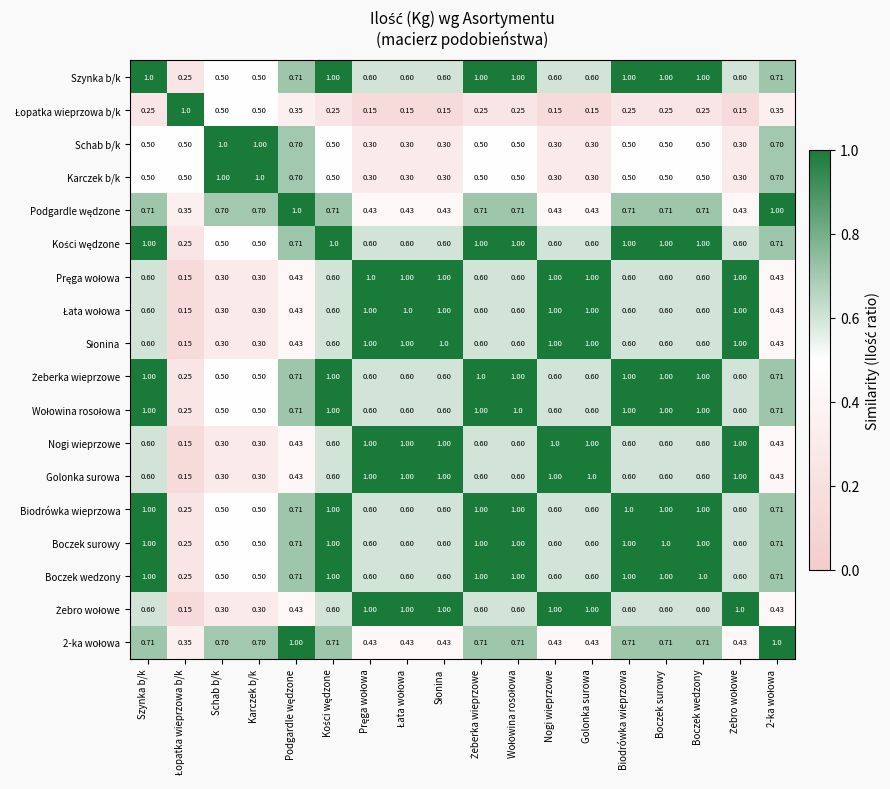

How many distinct data groups are displayed?

18